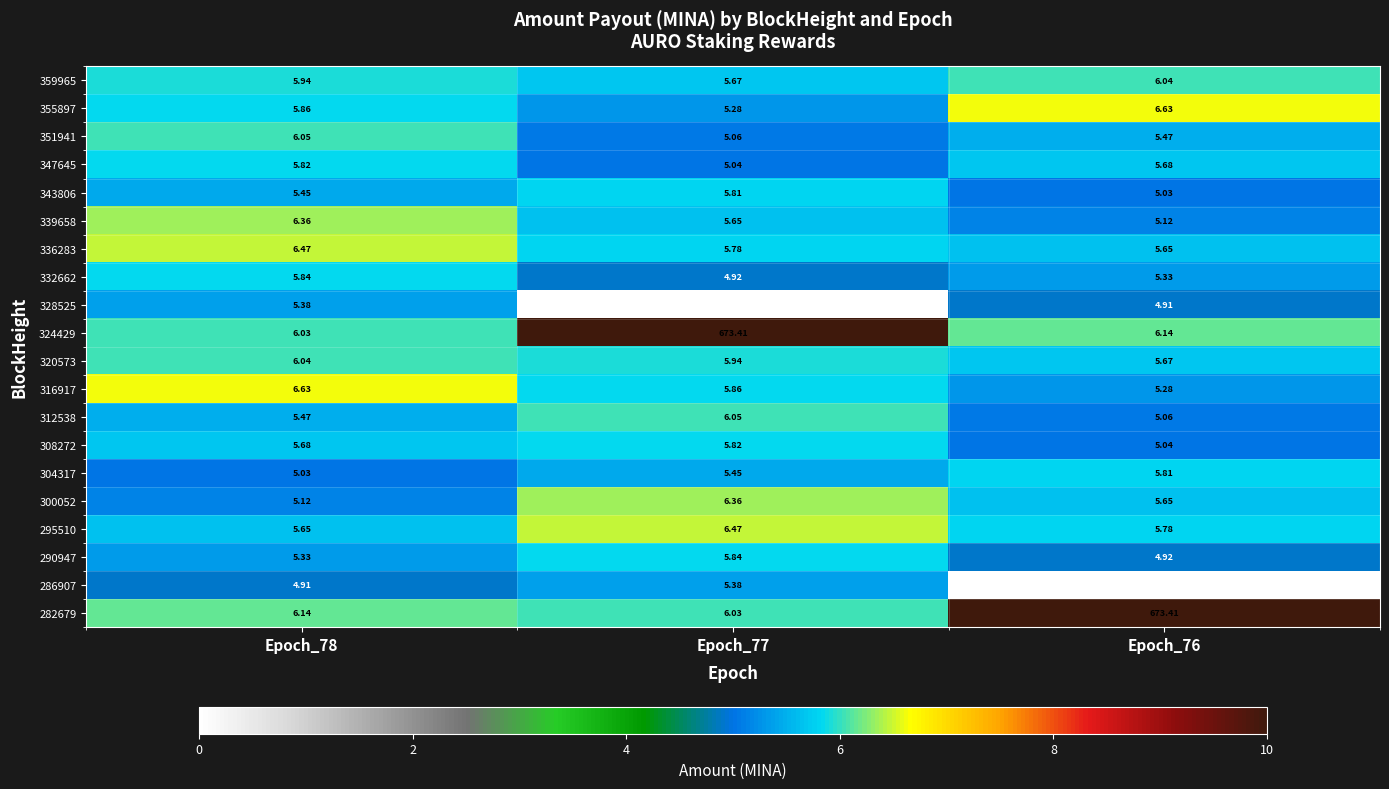

Is the value of 295510 at Epoch_77 greater than the value of 300052 at Epoch_77?

Yes